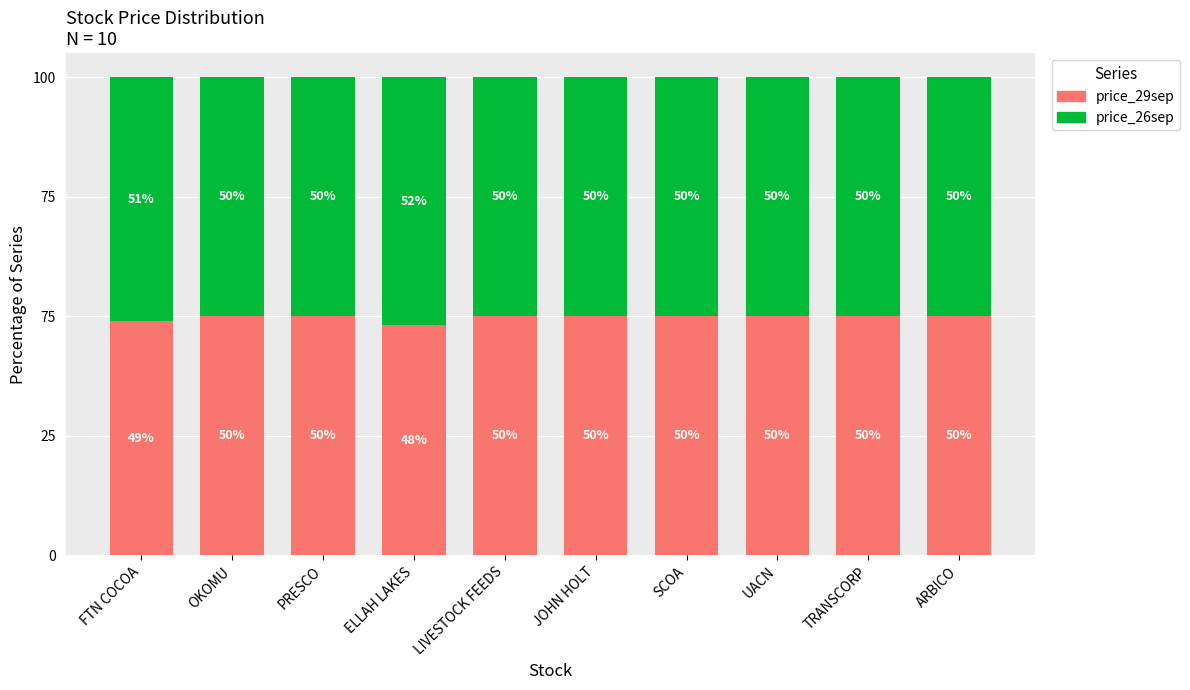

What are all the series names shown in the legend?

price_29sep, price_26sep